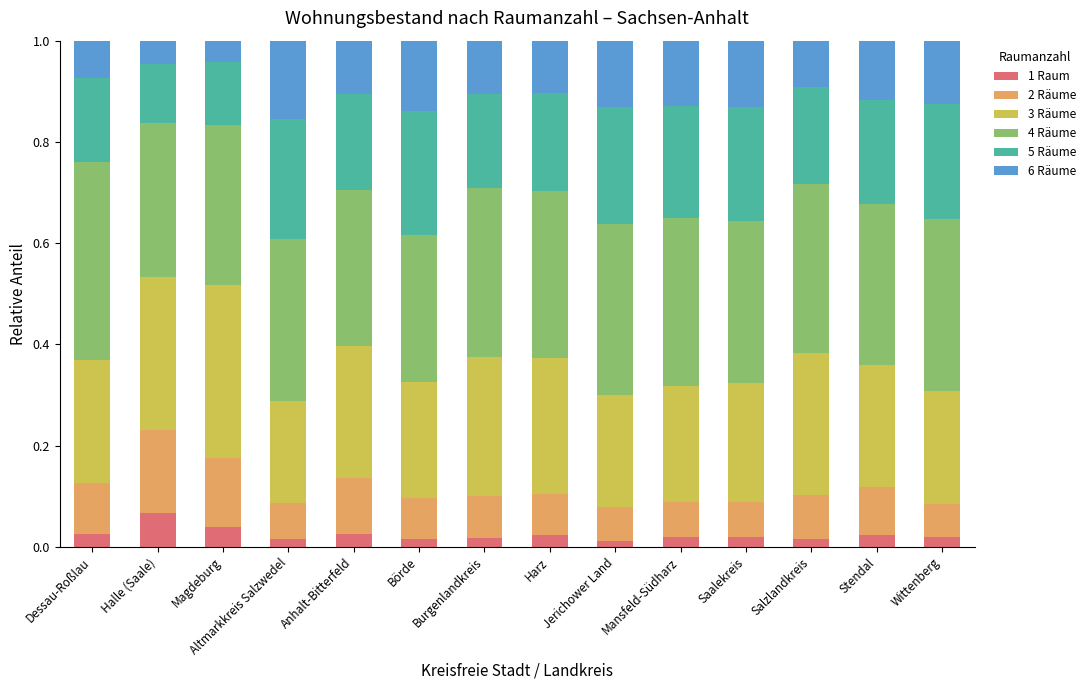

At which label does 1 Raum reach its peak?

Halle (Saale)